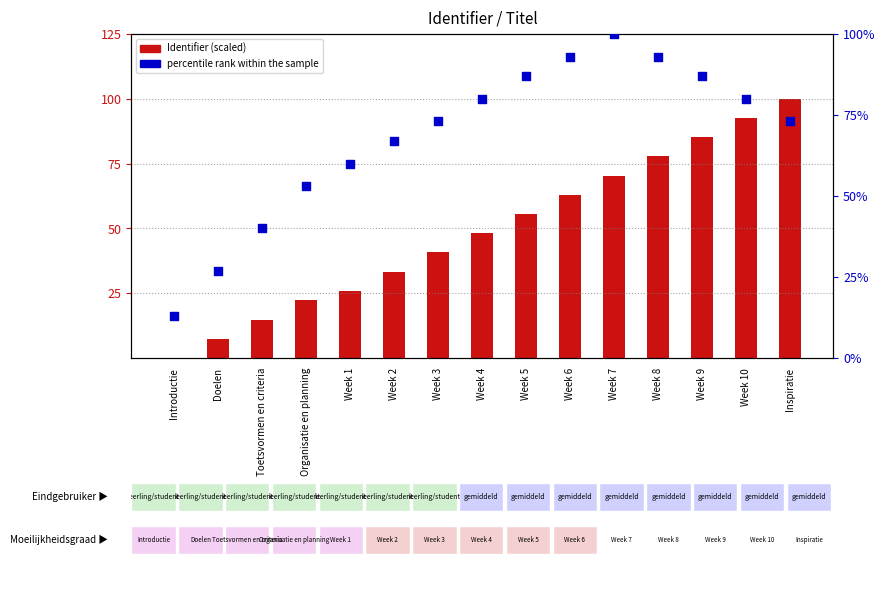

At which category is the sum across all series the highest?

Inspiratie